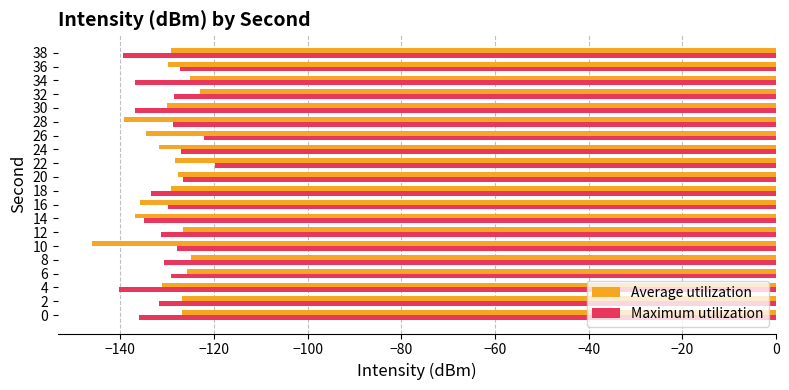

The Average utilization series shows -129.2 at 38. True or false?

True